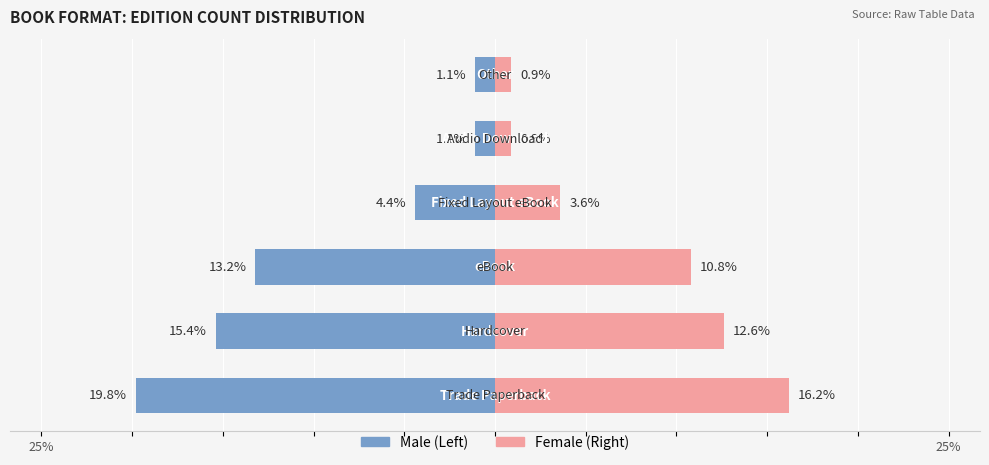

How many values in the Male series are below -4?

4